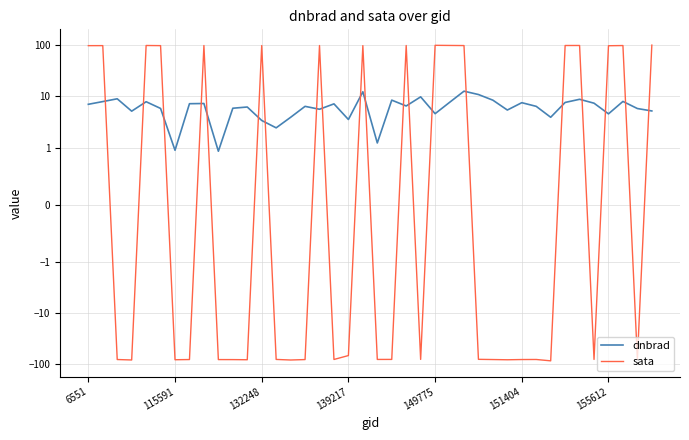

Which series has the widest spread of values?

sata